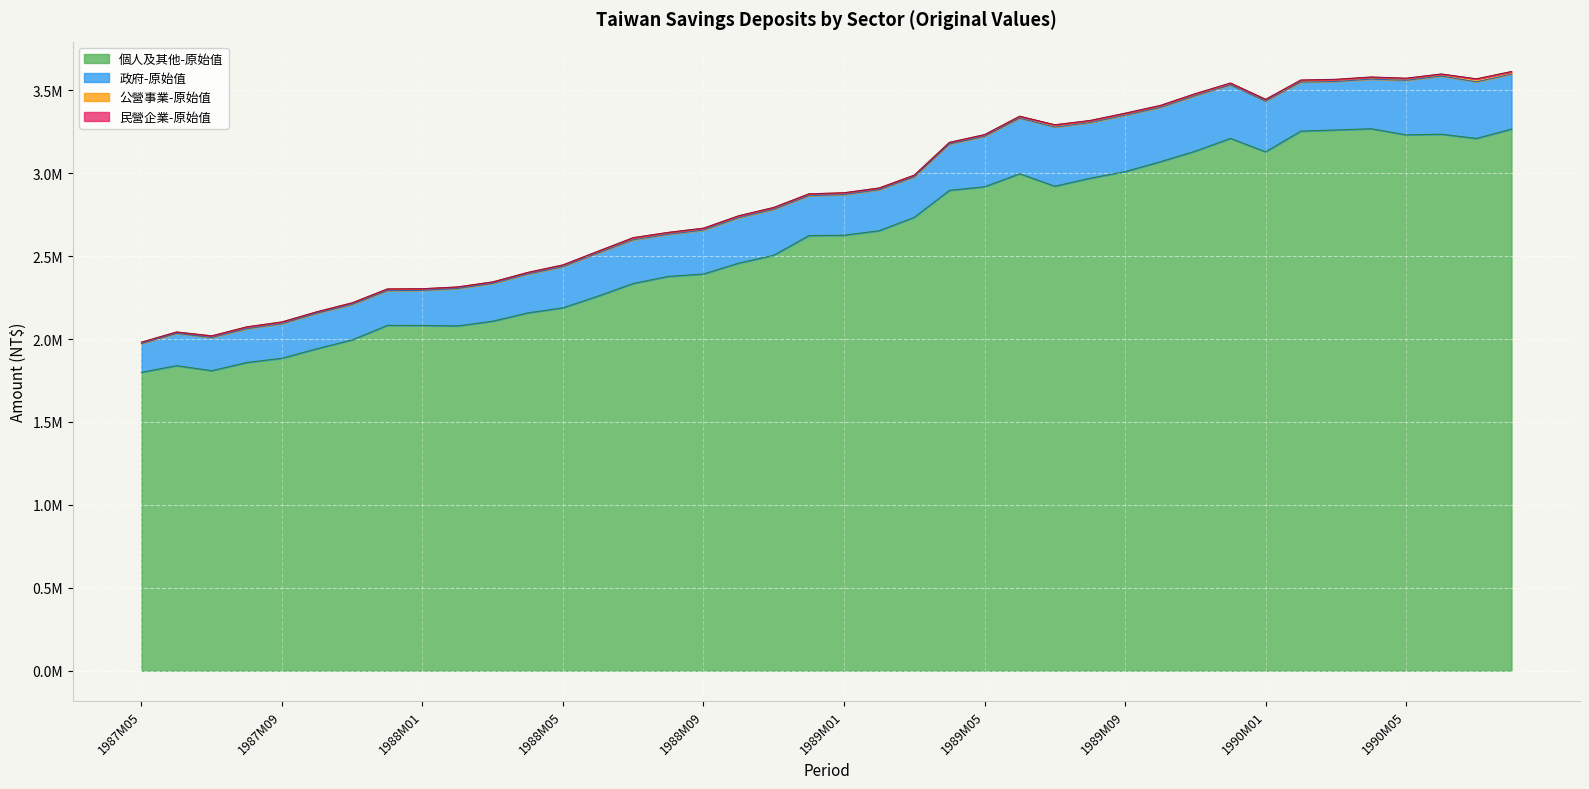

Between 1987M11 and 1988M02, which series saw the biggest shift?

個人及其他-原始值